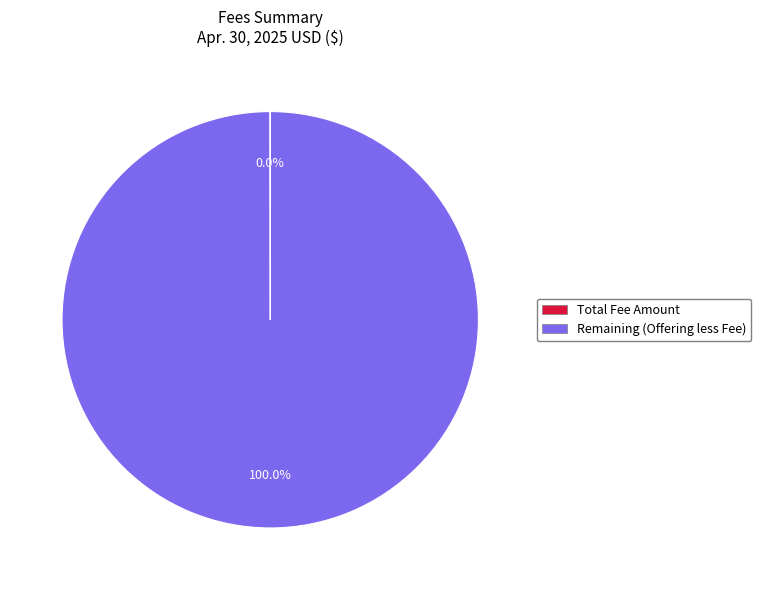

To the nearest percent, what is the average slice percentage?

50%